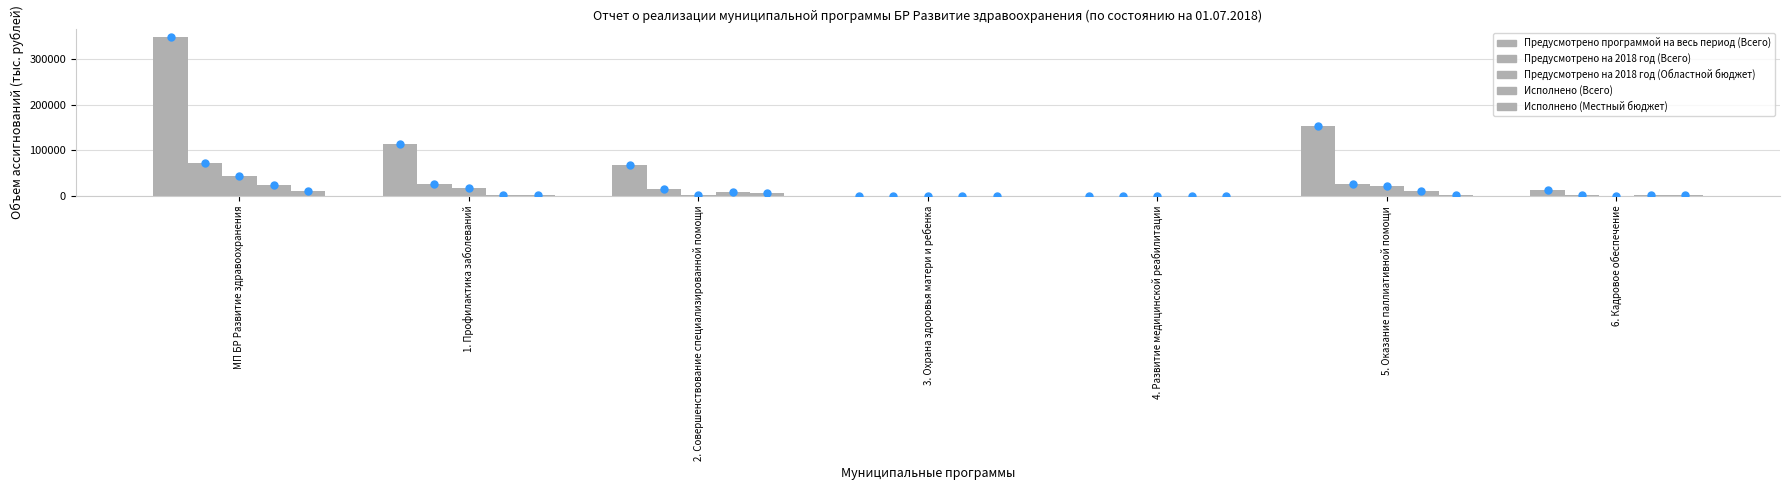

What is the sum of the Исполнено (Местный бюджет) values at 3. Охрана здоровья матери и ребенка and 2. Совершенствование специализированной помощи?

6882.8